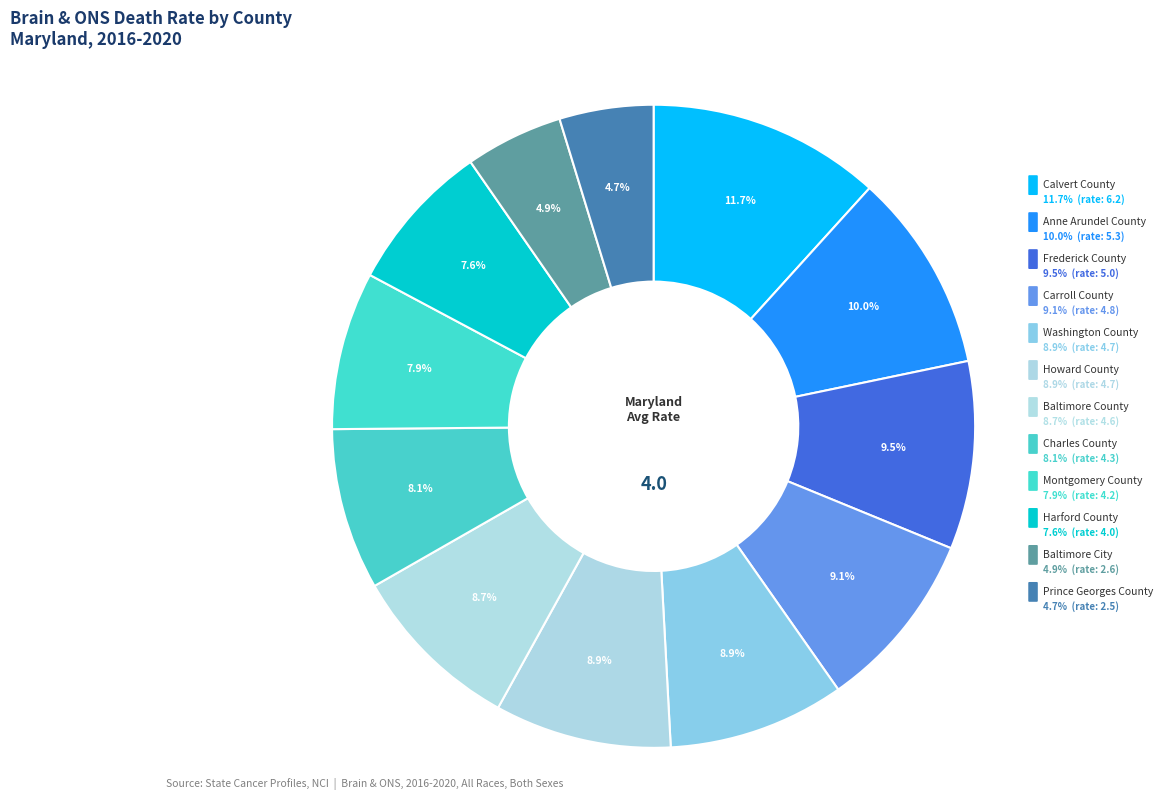

Which category has the biggest portion of the pie?

Calvert County